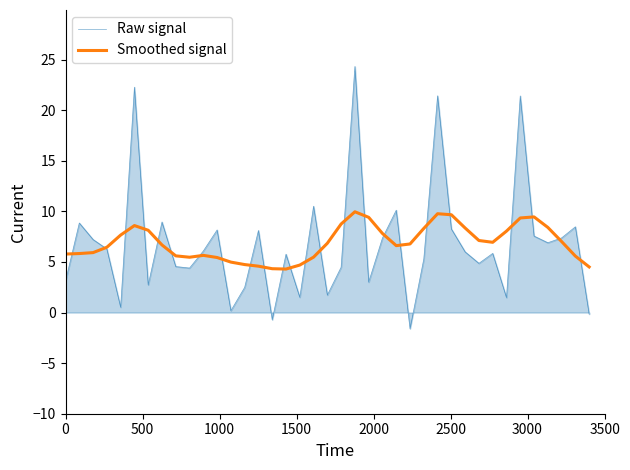

Which series has the widest spread of values?

Raw signal